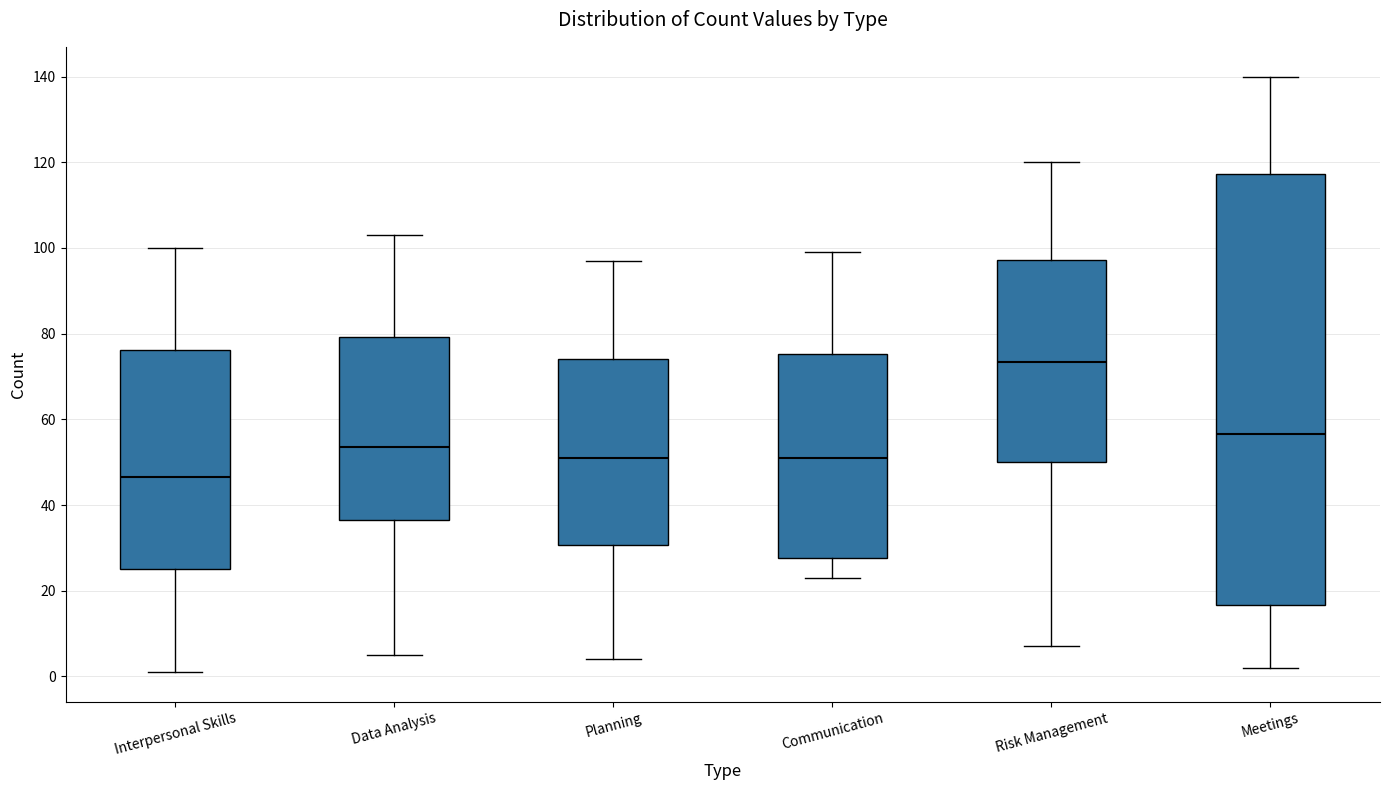

Where is the lower edge of the box for Data Analysis on the y-axis? The values are not printed on the chart, so give them approximately, as read against the axis.

36